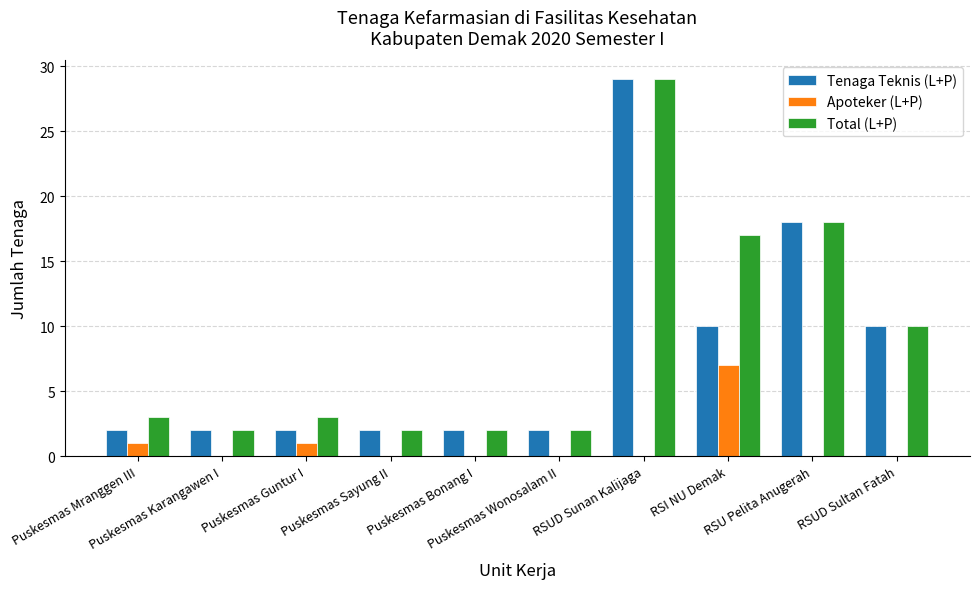

What is the maximum value shown in the chart?

29